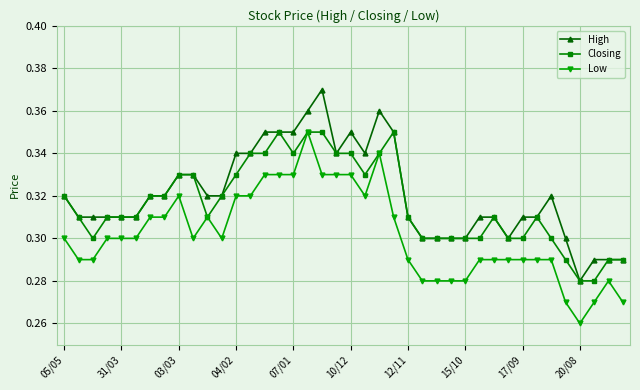

How many High values are between 0 and 1?

40